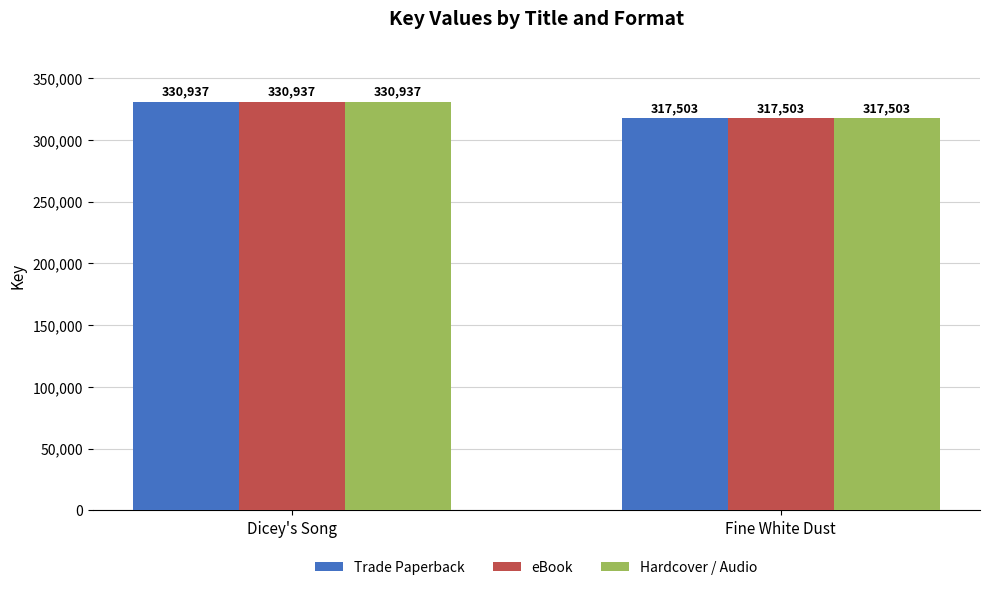

Reading left to right, extract all data points from this chart.

Trade Paperback: 330937	317503
eBook: 330937	317503
Hardcover / Audio: 330937	317503